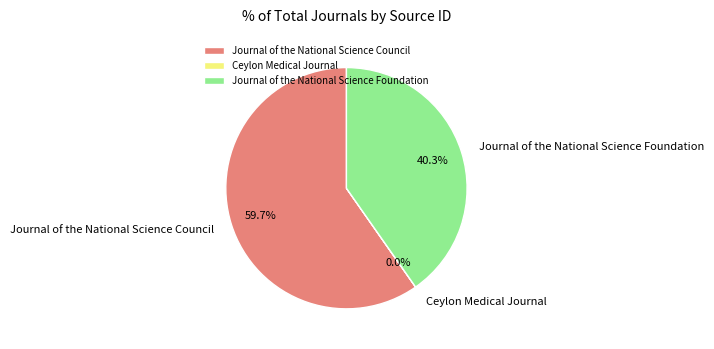

Approximately how many times larger is the value at Journal of the National Science Council compared to Journal of the National Science Foundation?

1.5